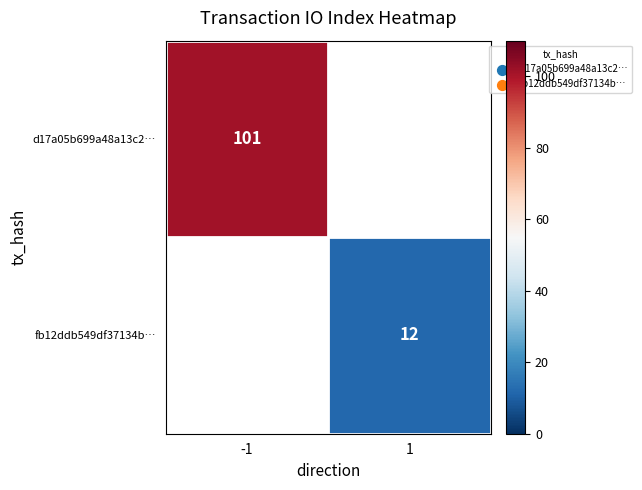

Which label corresponds to the smallest value in the chart?

1